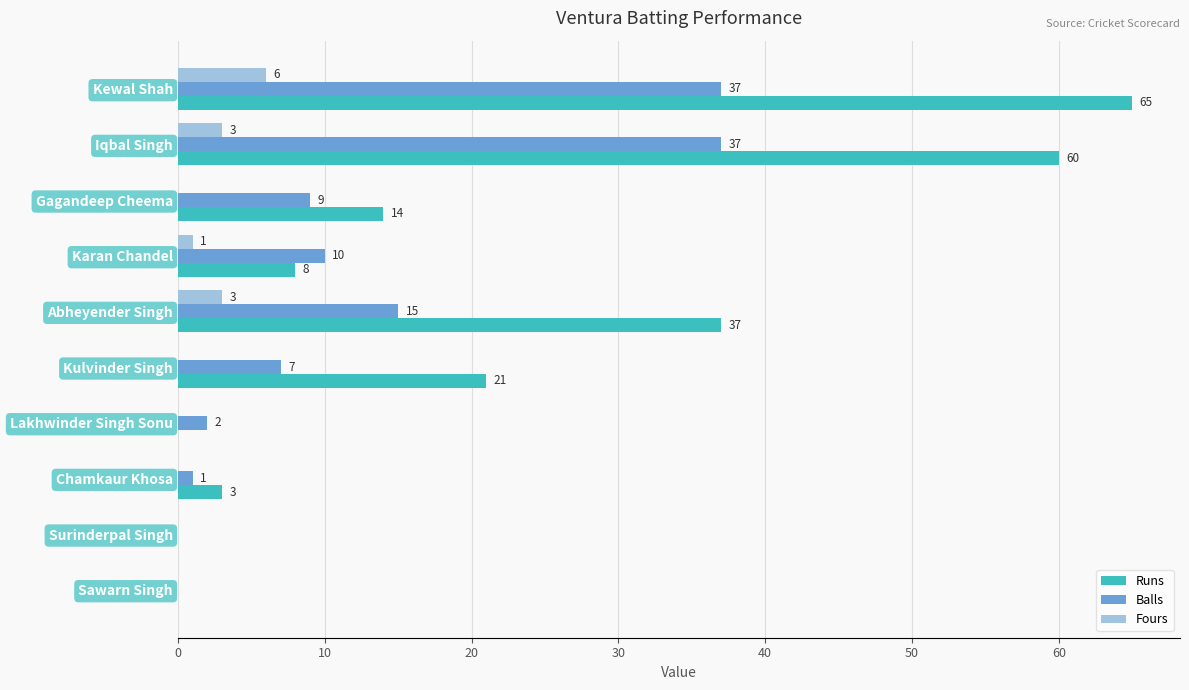

What is the highest value of the Balls series?

37